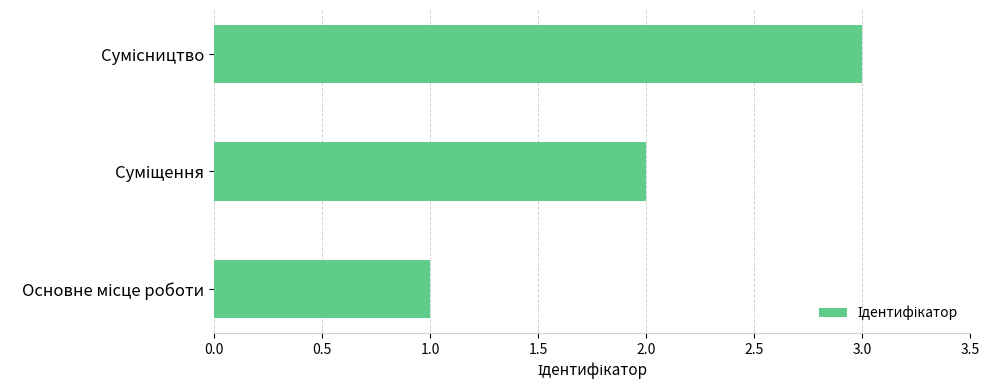

What is the greatest value displayed?

3